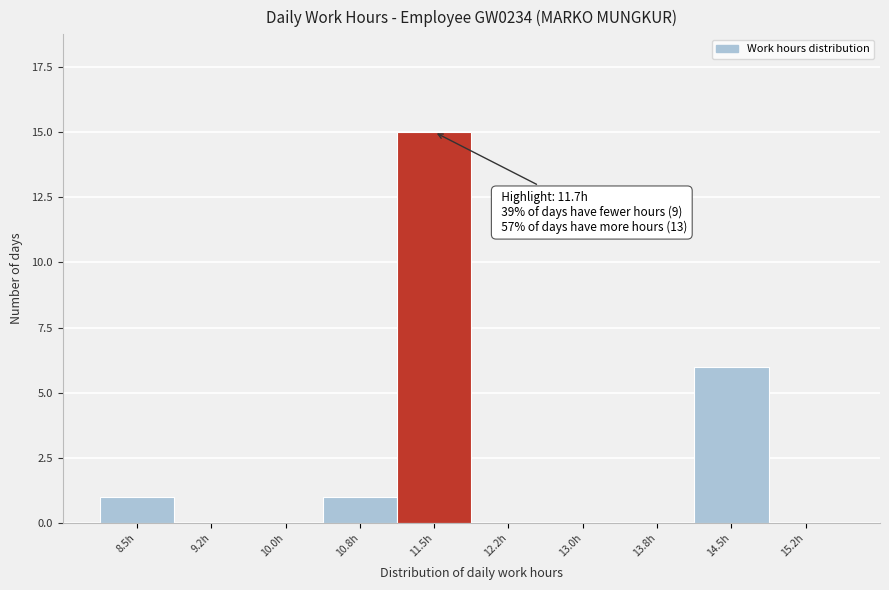

Reading left to right, transcribe all the data shown in this chart.

8.5h=1	9.2h=0	10.0h=0	10.8h=1	11.5h=15	12.2h=0	13.0h=0	13.8h=0	14.5h=6	15.2h=0